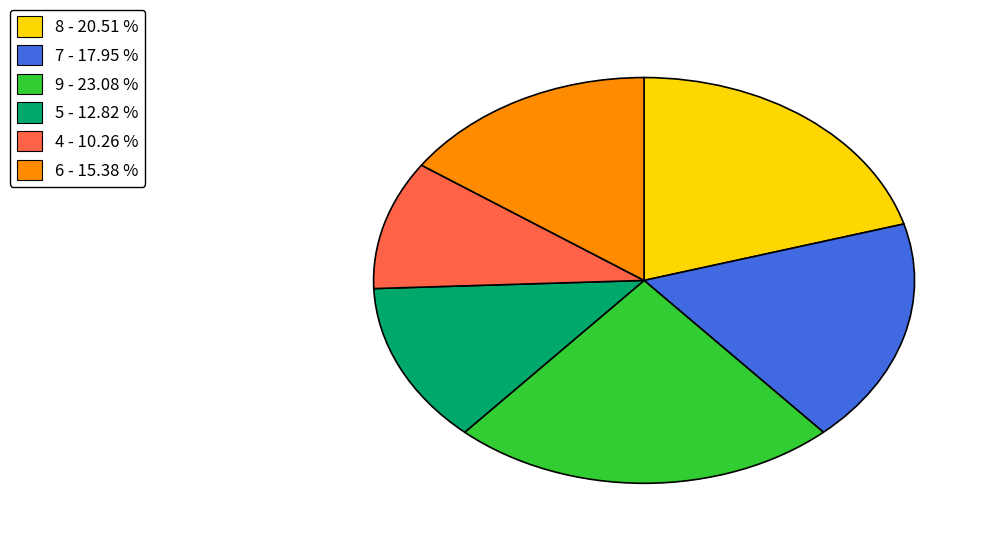

Approximately how many times larger is the value at 4 - 10.26 % compared to 7 - 17.95 %?

0.6